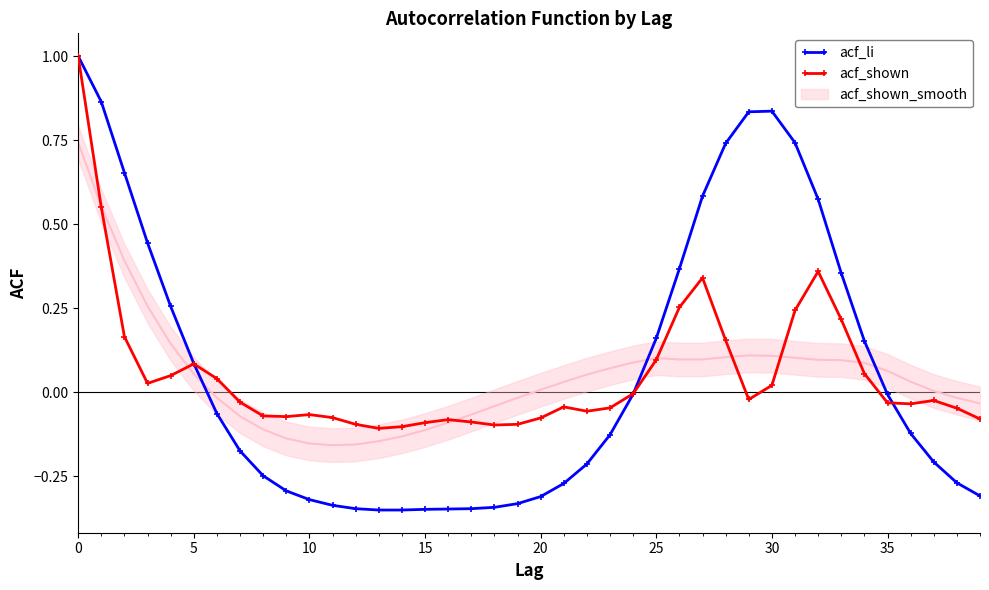

True or false: acf_li has a value of -0.0 at 24.

True